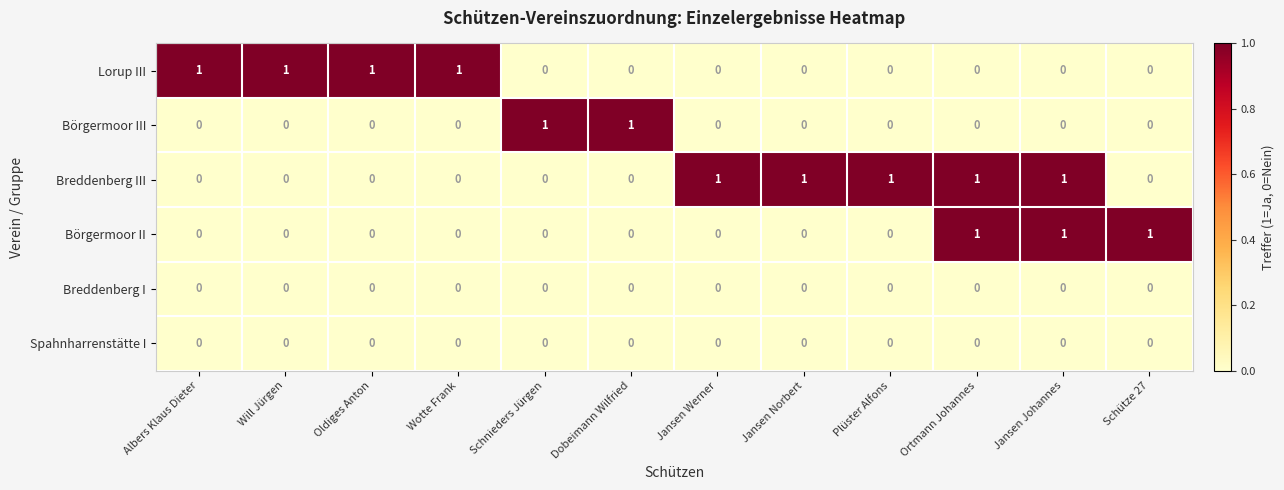

How many categories are shown in the chart?

12